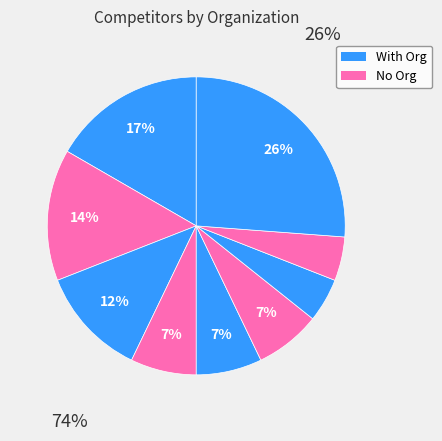

Count the number of slices in the pie.

9